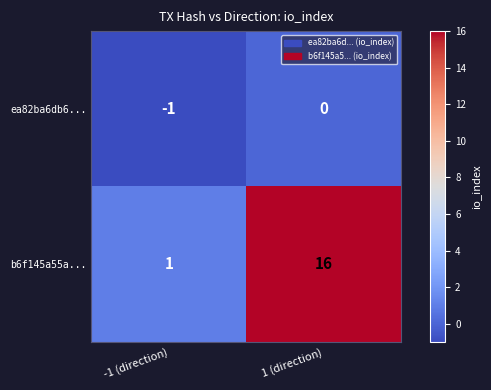

What is the sum of all b6f145a55a... values?

17